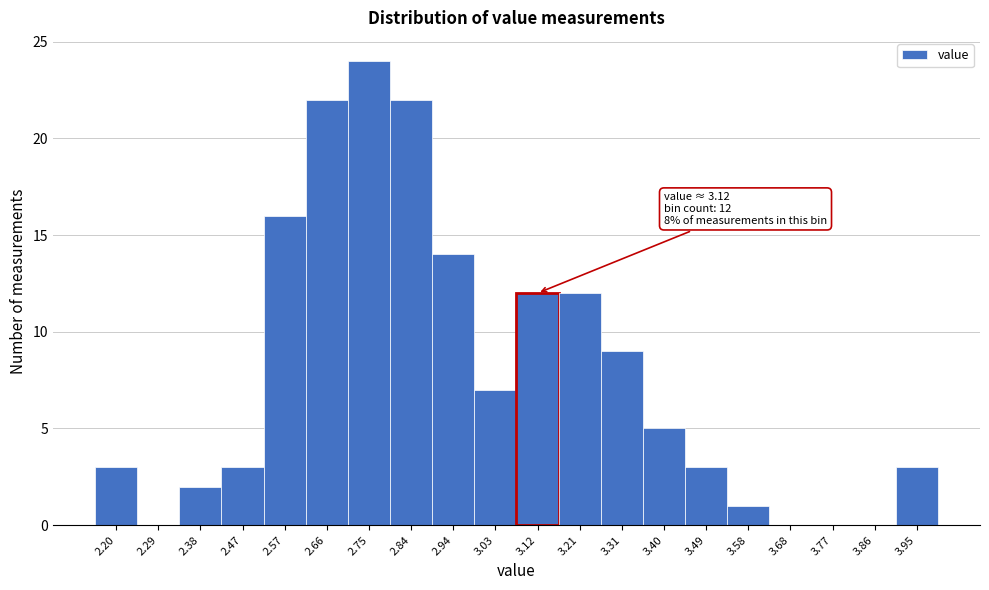

Over which range of the x-axis is the bar tallest?

2.71 to 2.80